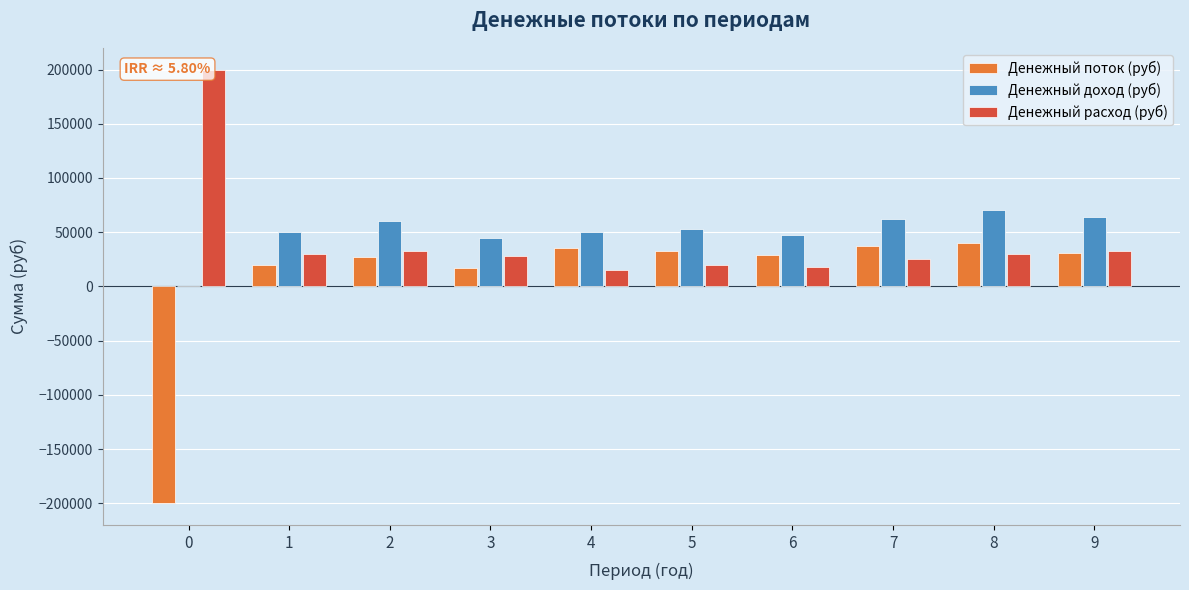

What is the sum of the Денежный доход (руб) values at 3 and 8?

115000